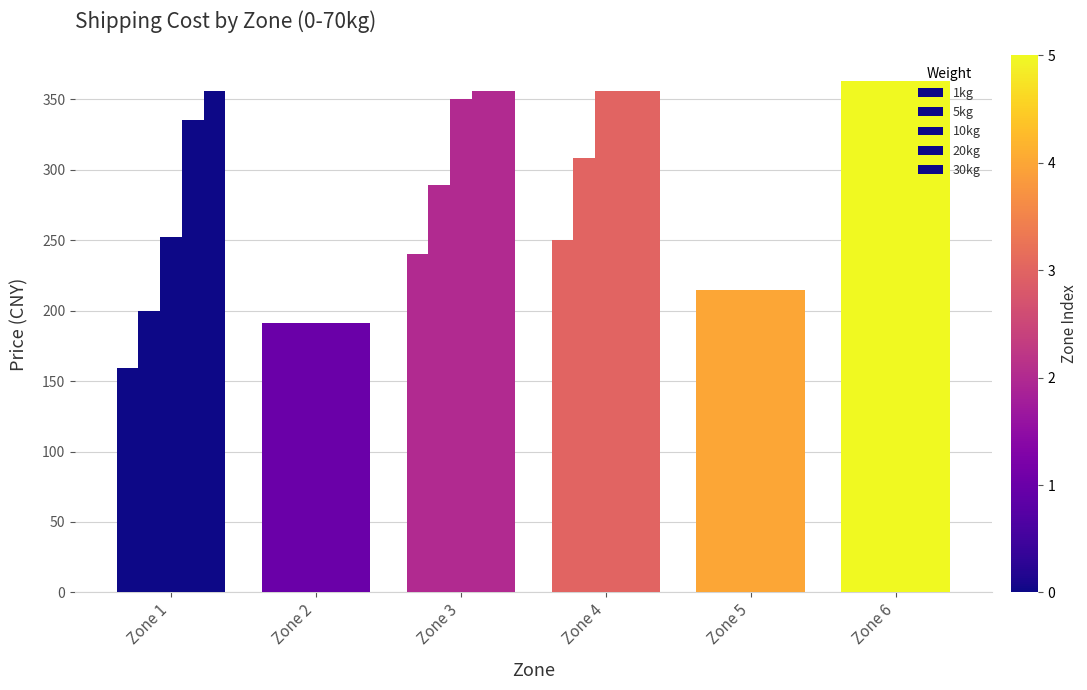

The value of 20kg at Zone 6 is 576. True or false?

False